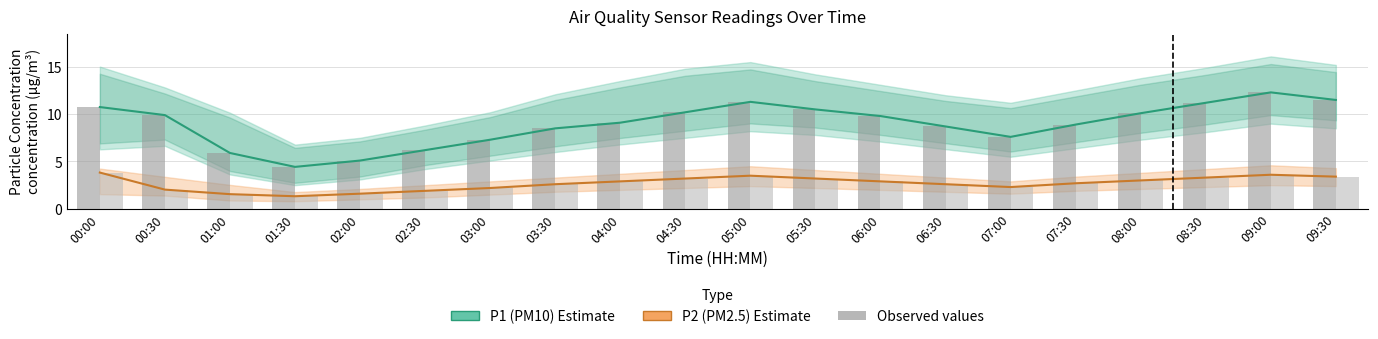

At which category is the sum across all series the highest?

09:00